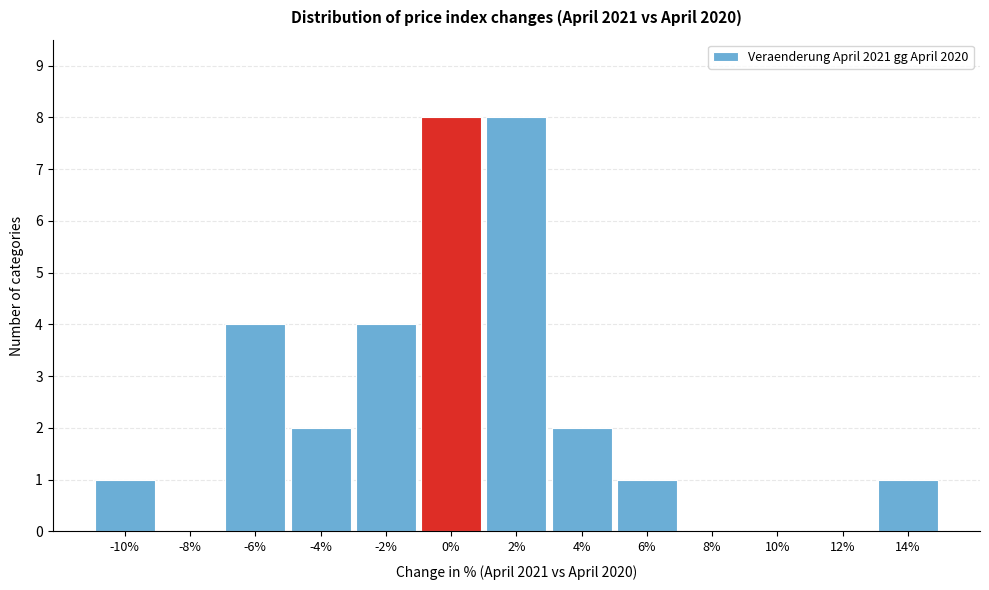

Reading left to right, extract all data points from this chart.

-10%=1	-8%=0	-6%=4	-4%=2	-2%=4	0%=8	2%=8	4%=2	6%=1	8%=0	10%=0	12%=0	14%=1